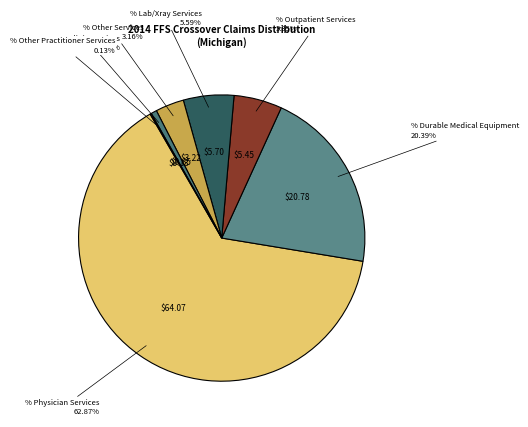

Is there any slice that represents more than half of the pie?

Yes